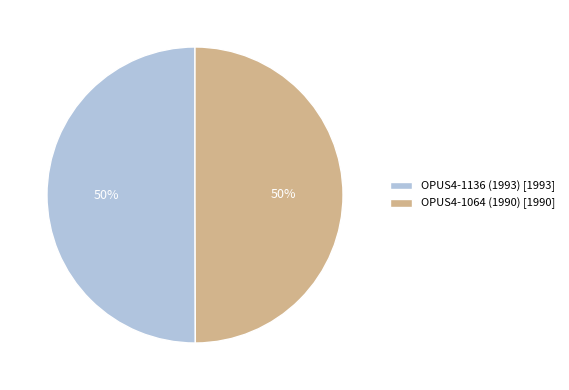

Approximately how many times larger is the value at OPUS4-1136 (1993) [1993] compared to OPUS4-1064 (1990) [1990]?

1.0